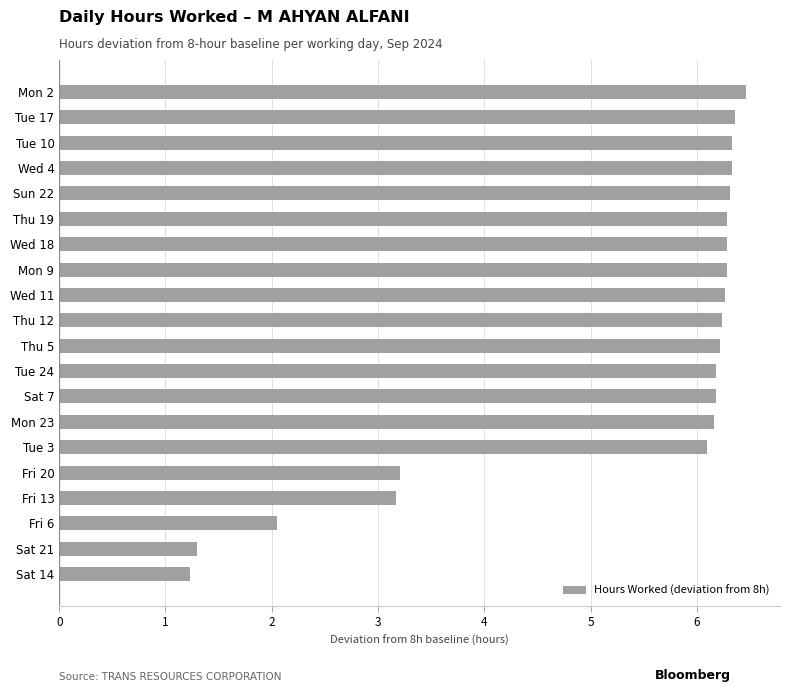

Are the bars horizontal?

Yes